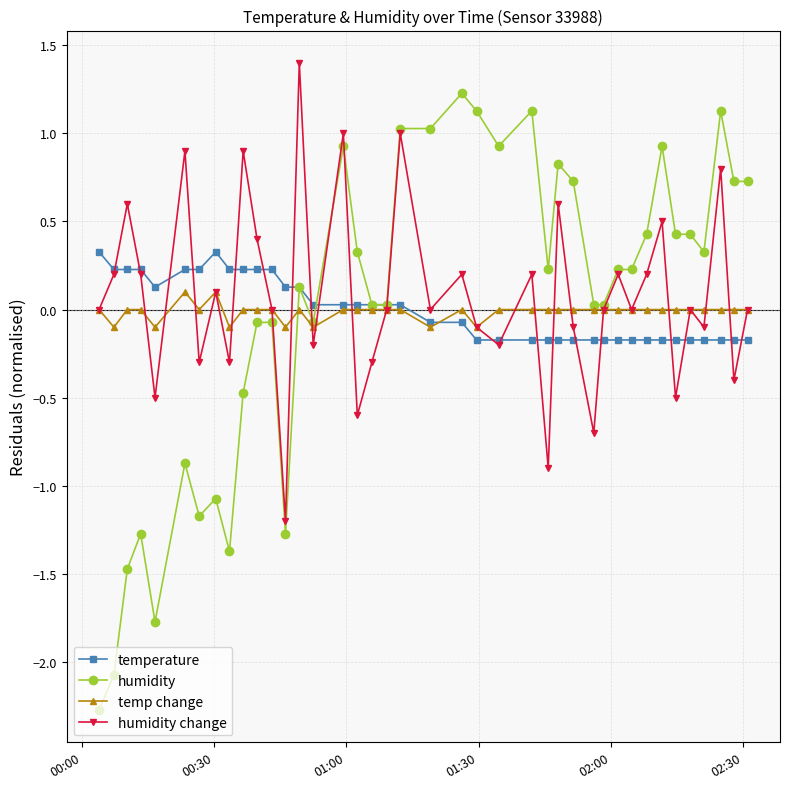

In humidity change, how many points are higher than both neighbors (excluding endpoints)?

14